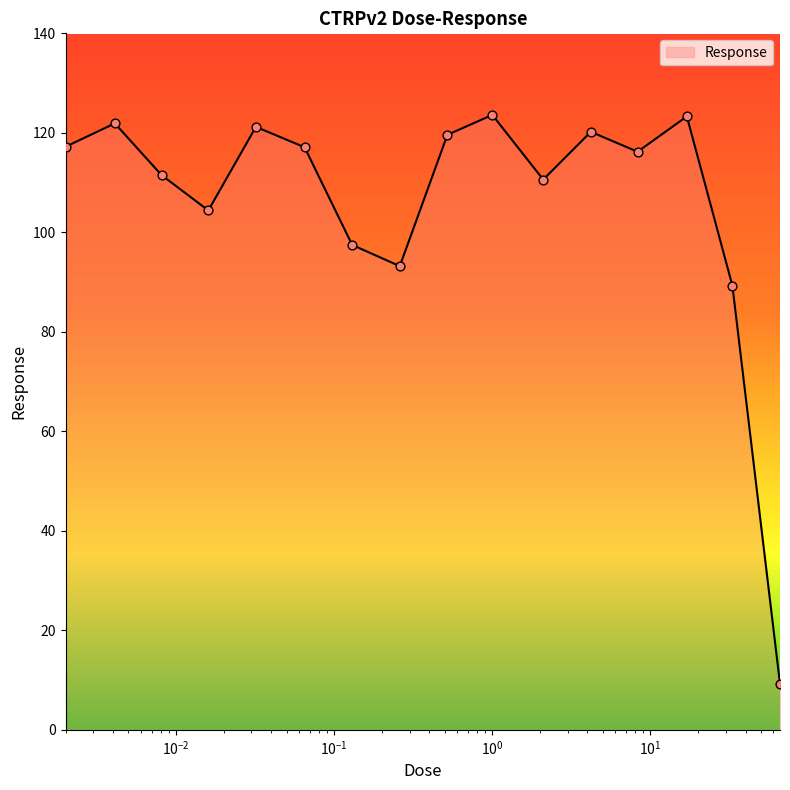

What is the smallest value displayed?

9.2